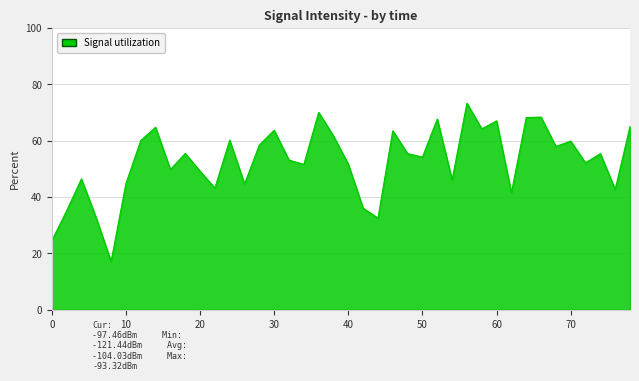

What is the difference between the maximum and minimum values?

56.2